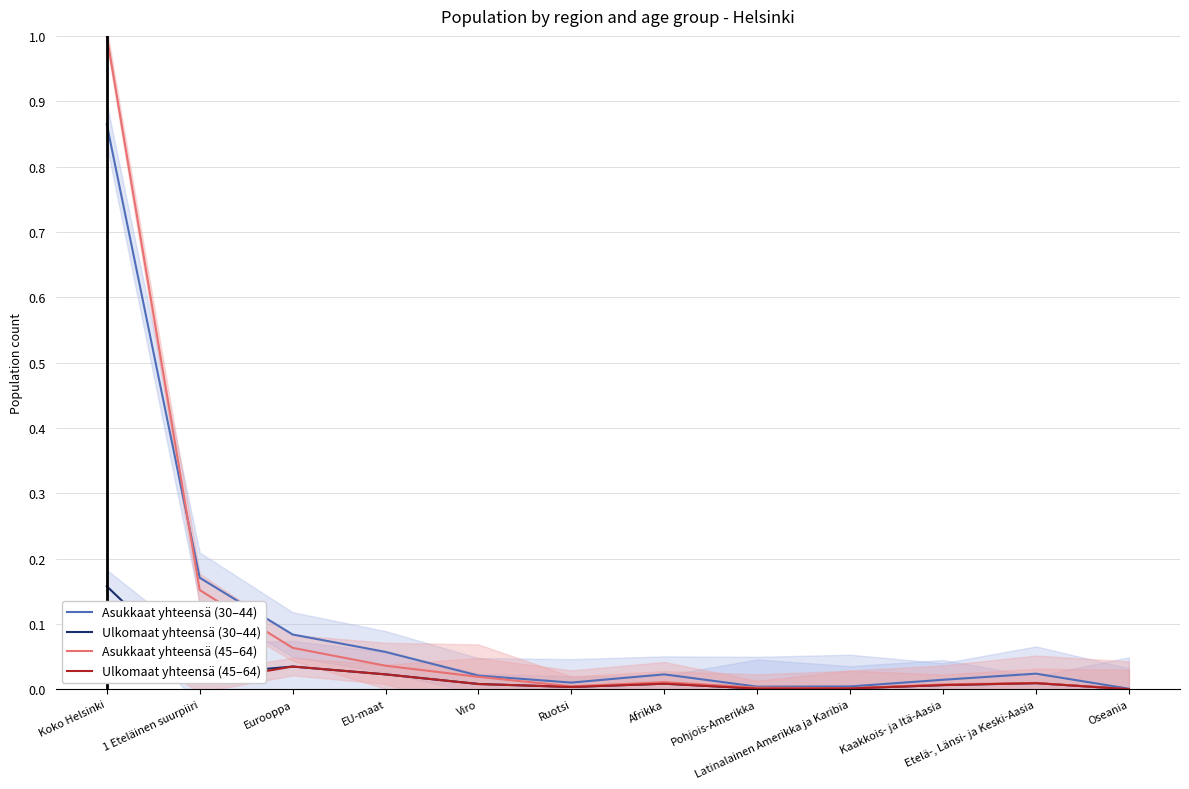

What is the difference between the maximum and minimum values in the Asukkaat yhteensä (30–44) series?

0.9